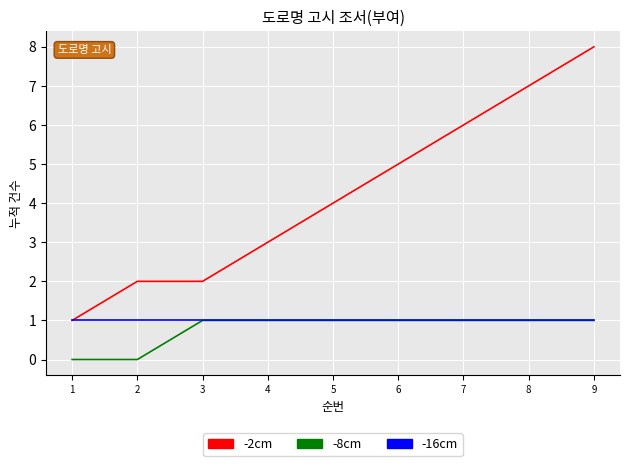

Reading left to right, list all the values displayed in this chart.

-2cm: 1	2	2	3	4	5	6	7	8
-8cm: 0	0	1	1	1	1	1	1	1
-16cm: 1	1	1	1	1	1	1	1	1